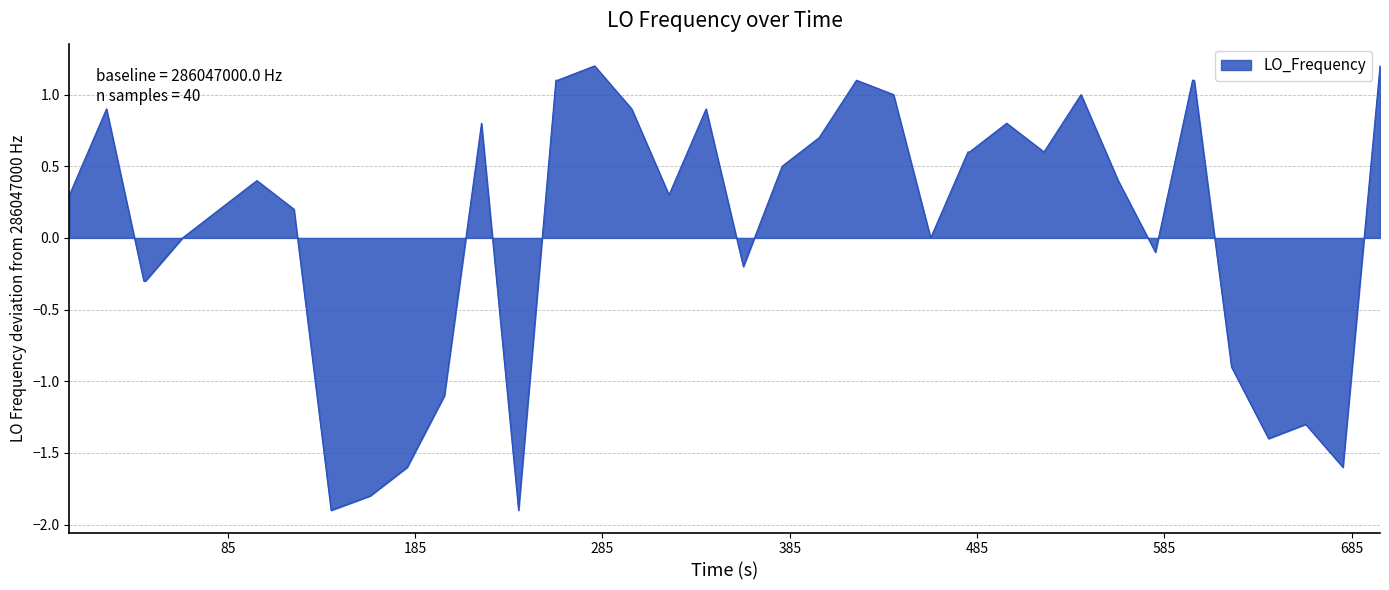

What is the minimum value shown in the chart?

-1.9